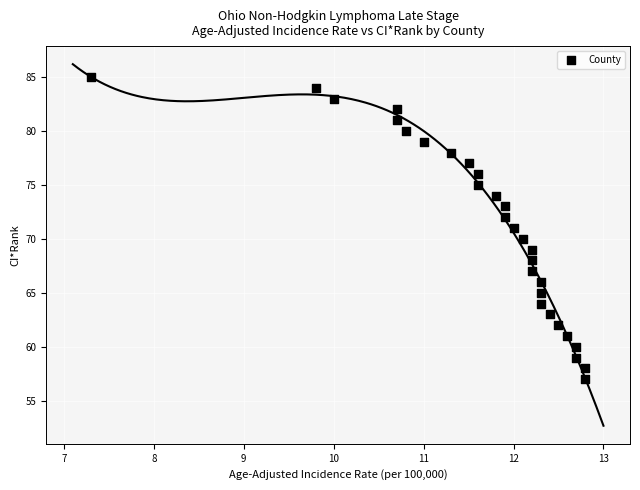

What is the range of Y values (max minus min)?

28